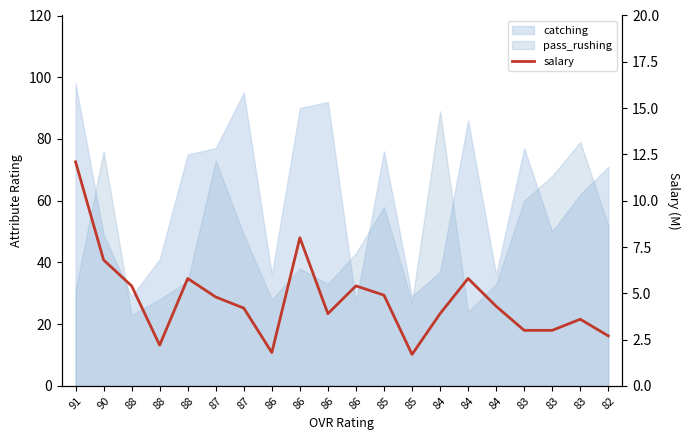

The value at 87 is 6.8. True or false?

False